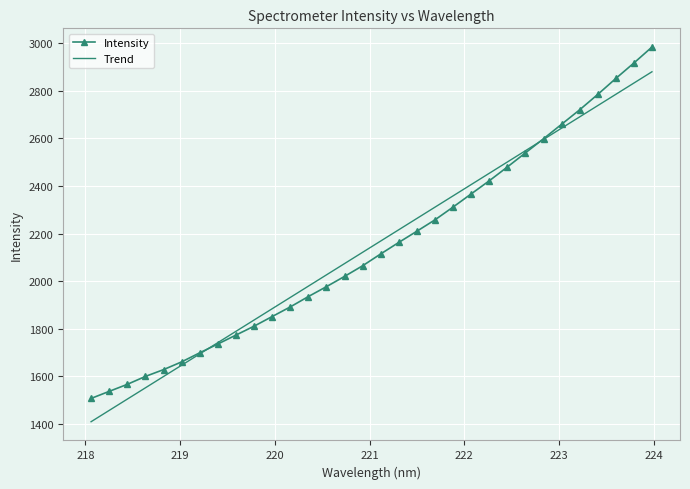

True or false: Intensity and Trend cross at least once.

True